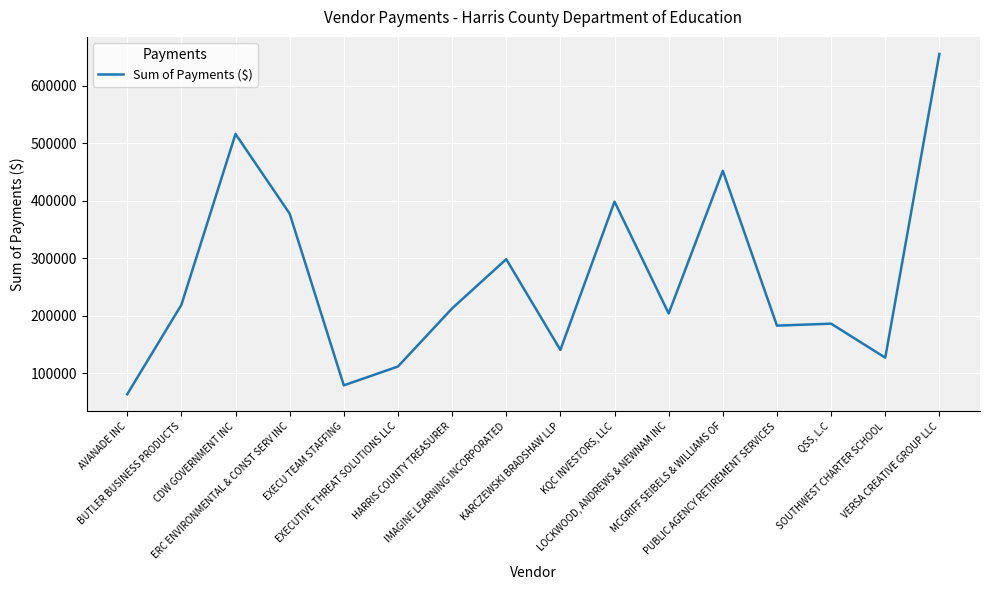

List the labels in order of value, largest first.

VERSA CREATIVE GROUP LLC, CDW GOVERNMENT INC, MCGRIFF SEIBELS & WILLIAMS OF, KQC INVESTORS, LLC, ERC ENVIRONMENTAL & CONST SERV INC, IMAGINE LEARNING INCORPORATED, BUTLER BUSINESS PRODUCTS, HARRIS COUNTY TREASURER, LOCKWOOD, ANDREWS & NEWNAM INC, QSS, L.C, PUBLIC AGENCY RETIREMENT SERVICES, KARCZEWSKI BRADSHAW LLP, SOUTHWEST CHARTER SCHOOL, EXECUTIVE THREAT SOLUTIONS LLC, EXECU TEAM STAFFING, AVANADE INC